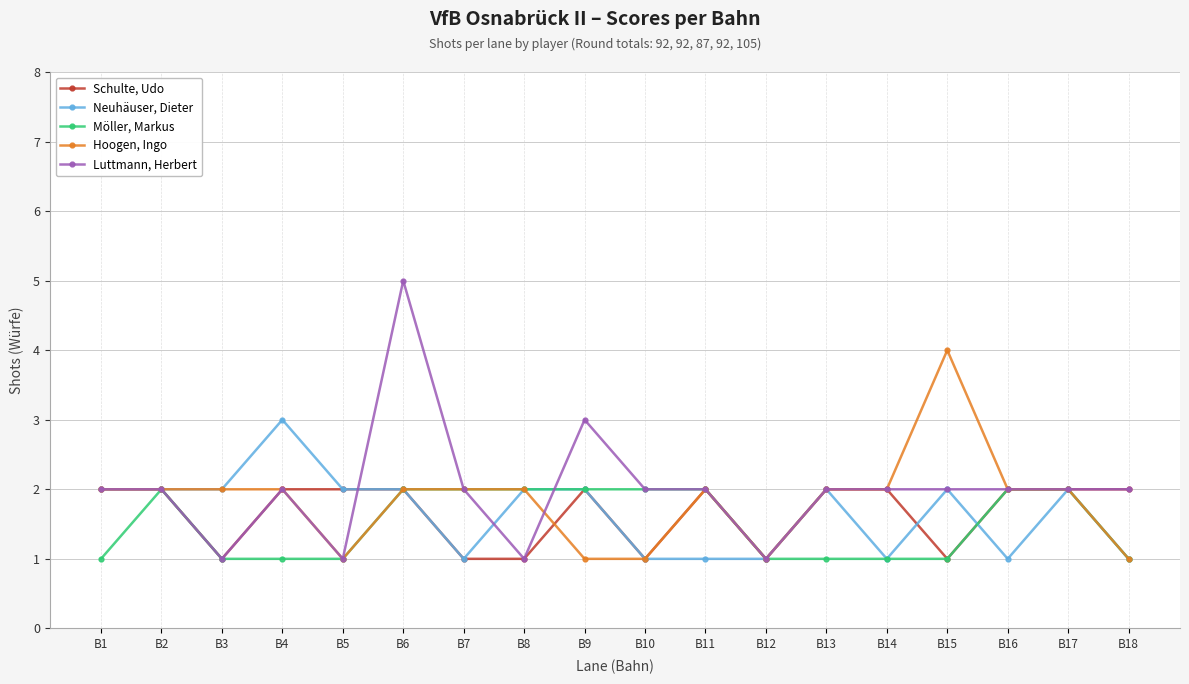

What is the maximum value shown in the chart?

5